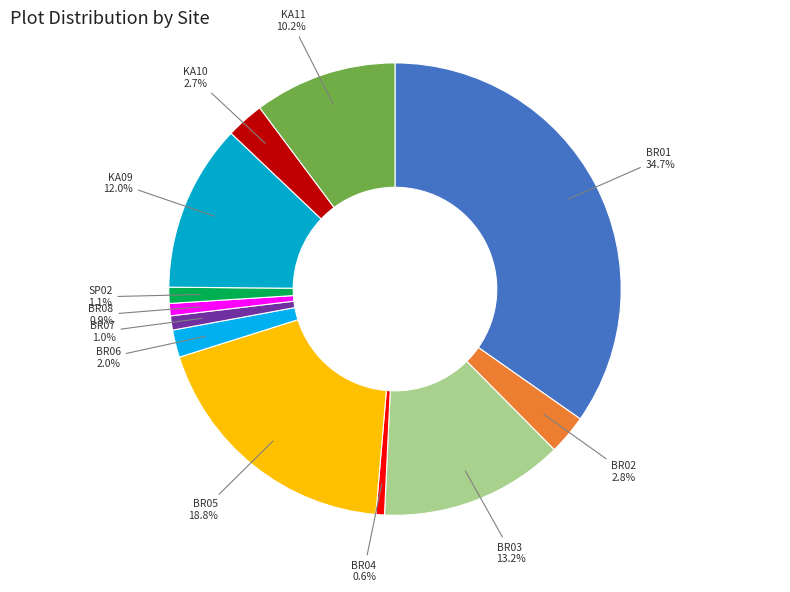

True or false: BR08 accounts for 13% of the total.

False